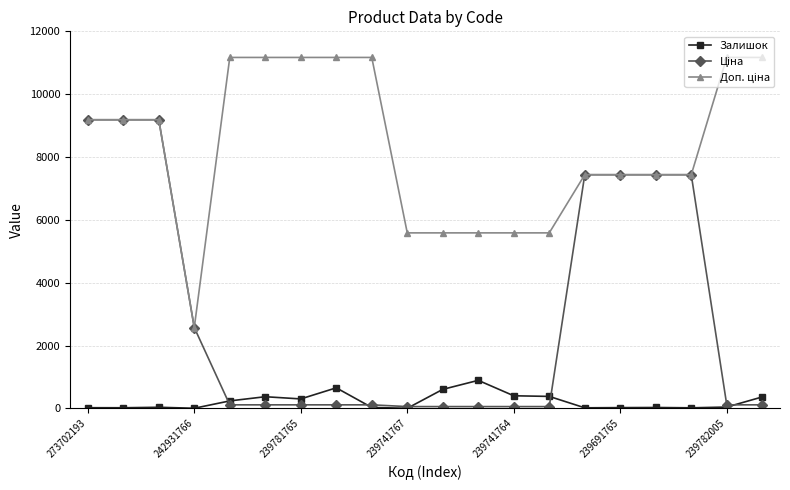

How many lines are shown in the chart?

3